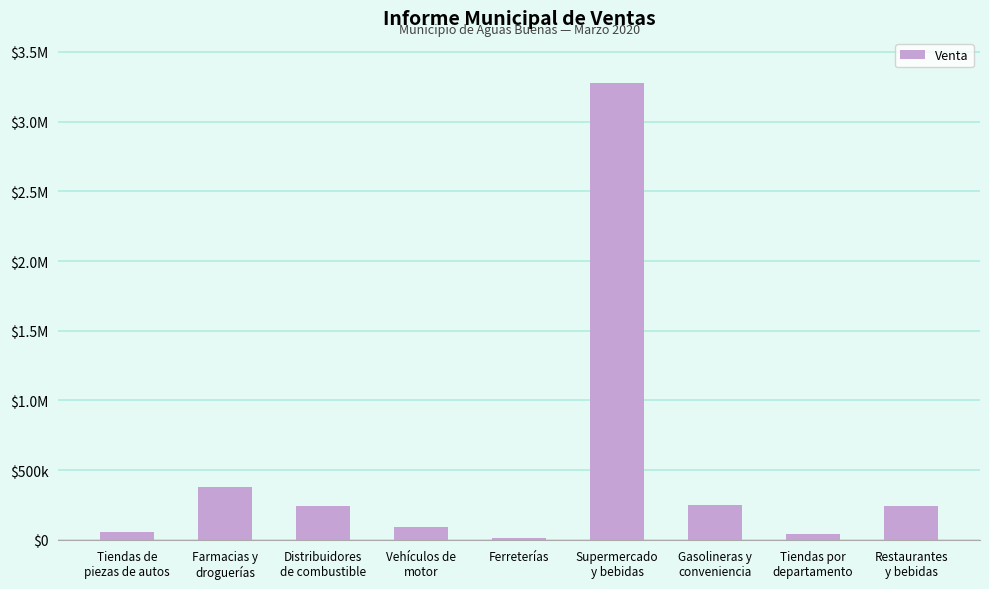

What is the greatest value displayed?

3273936.6